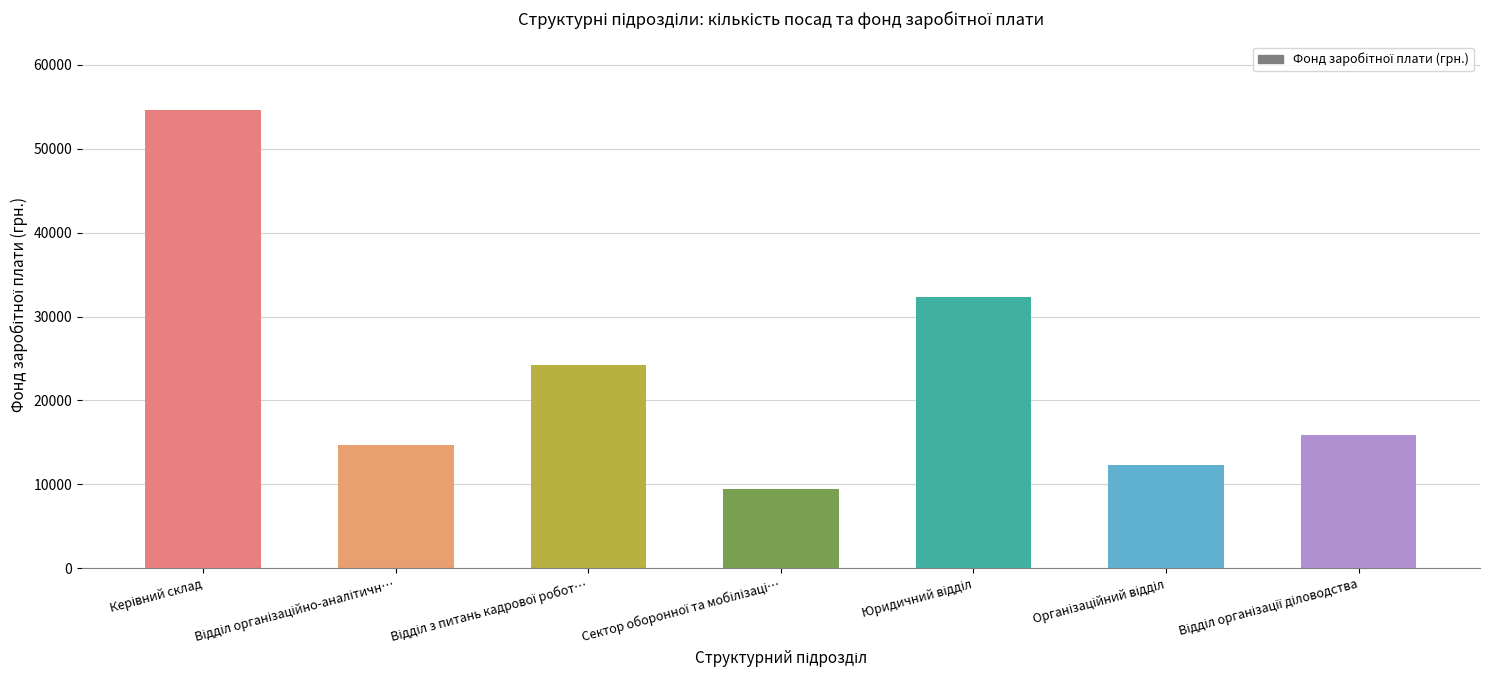

How many series are shown in this chart?

1